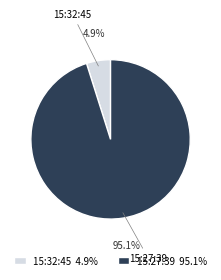

Rank the categories by value from highest to lowest.

15:27:39, 15:32:45